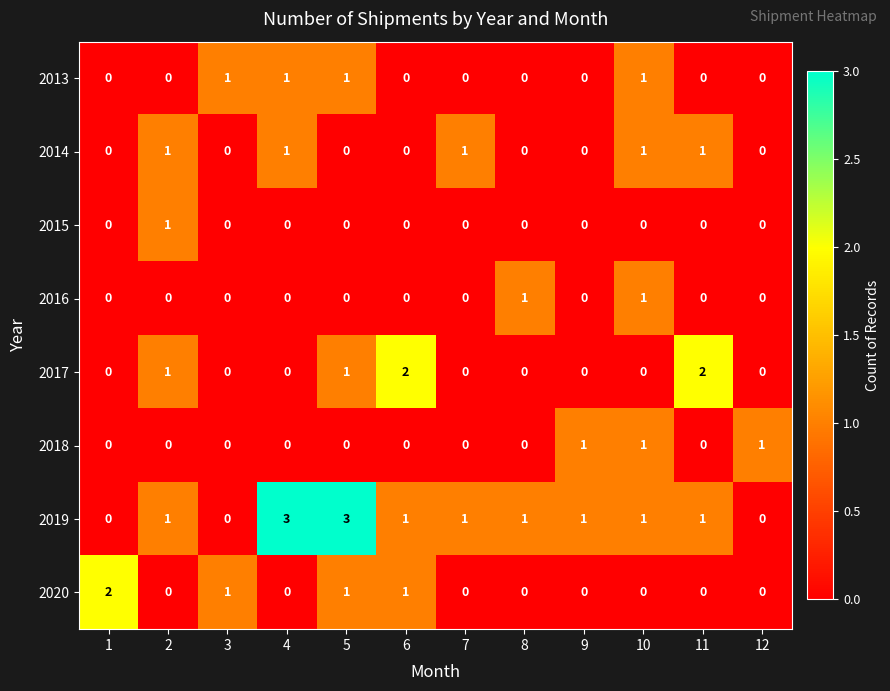

Count the 2018 values in the range 0 to 1.

12